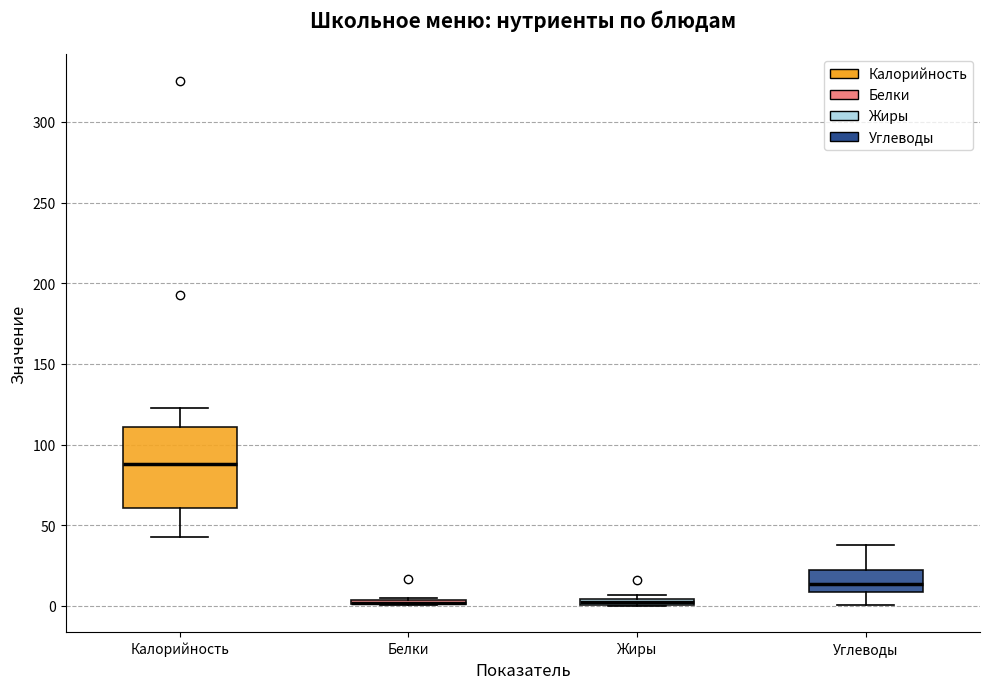

Where is the upper edge of the box for Жиры on the y-axis? The values are not printed on the chart, so give them approximately, as read against the axis.

5